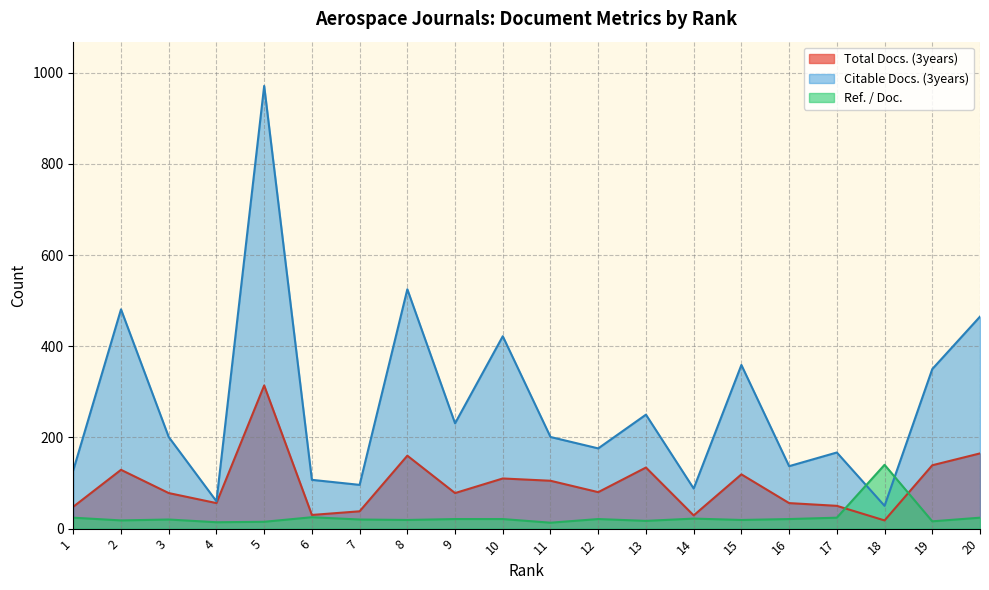

Where is Total Docs. (3years) nearest to the value 166?

20